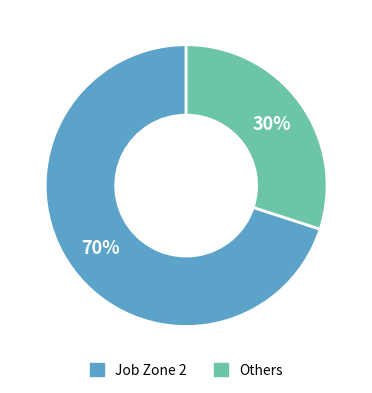

Count the number of slices in the pie.

2